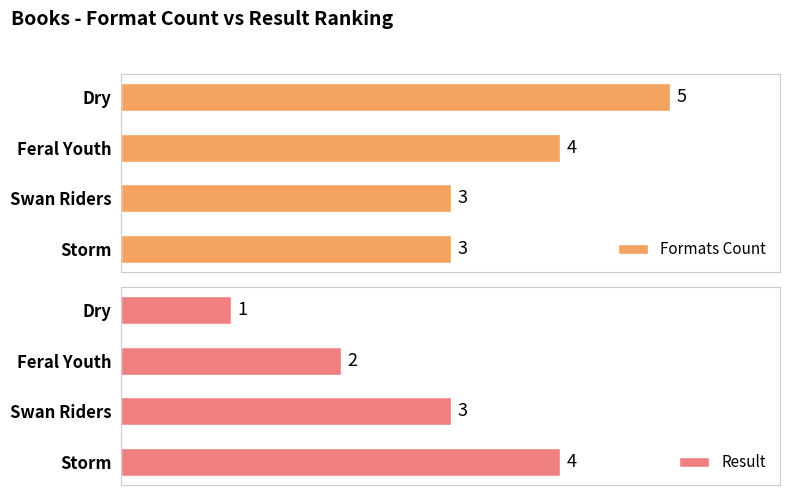

Which category has the highest value in the Formats Count series?

Dry